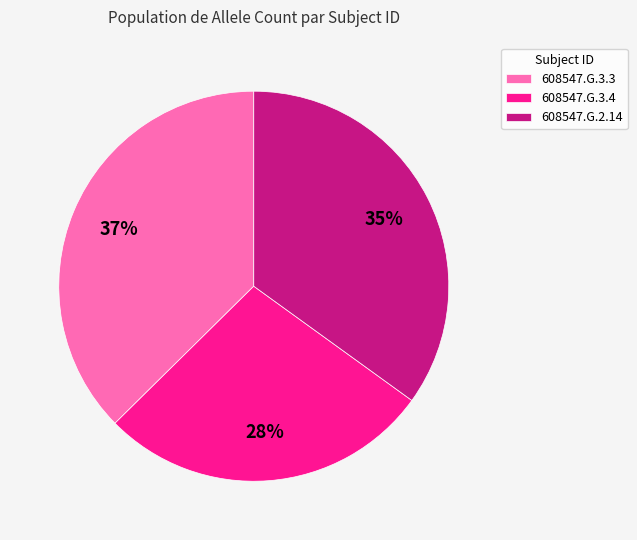

True or false: 608547.G.3.3 accounts for 37% of the total.

True